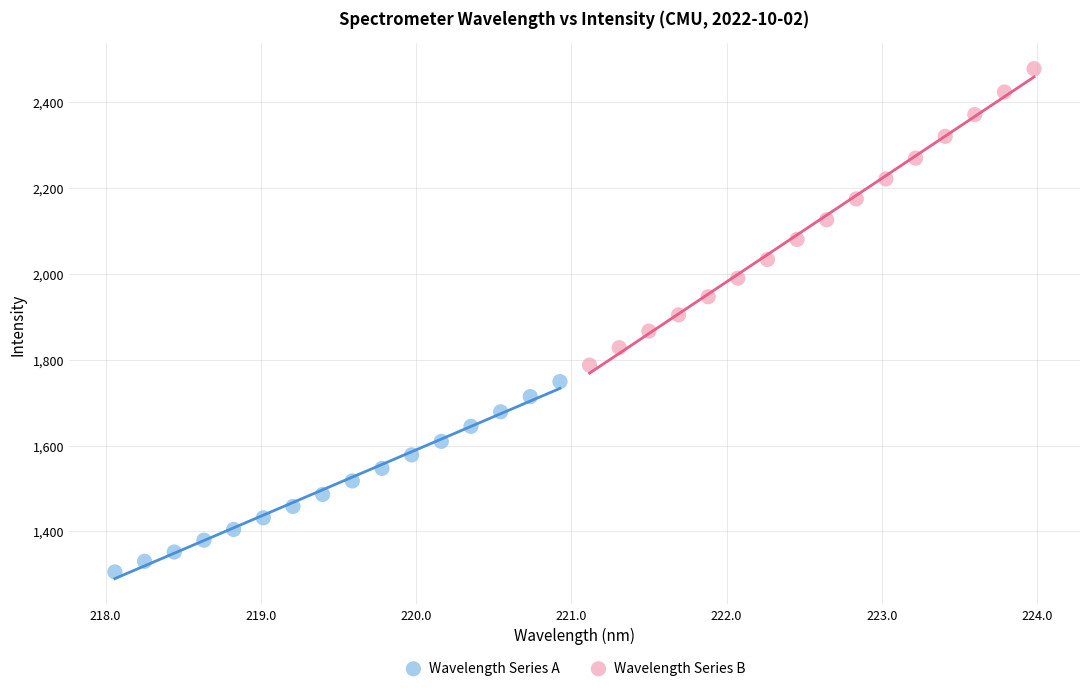

What are all the series names shown in the legend?

Wavelength Series A, Wavelength Series B